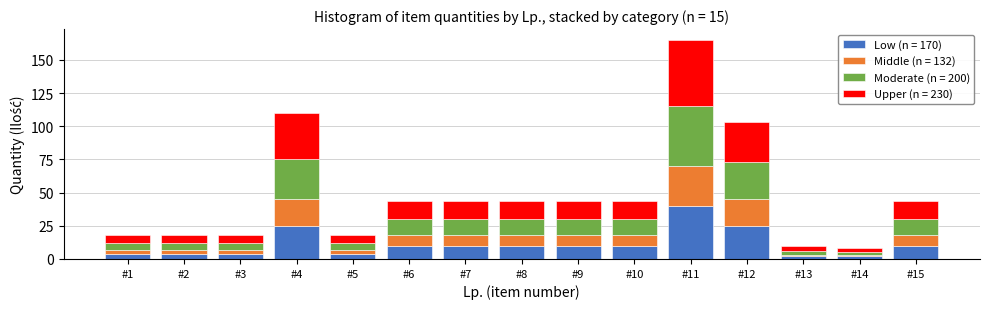

What is the difference between the second highest and minimum values in the Low (n = 170) series?

23